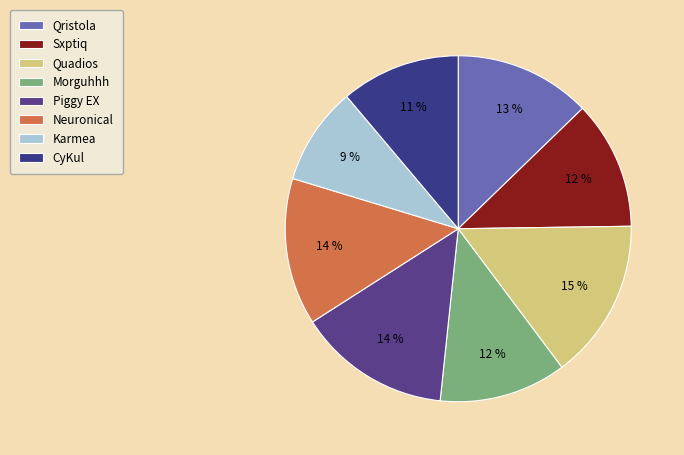

How many segments does this pie chart have?

8